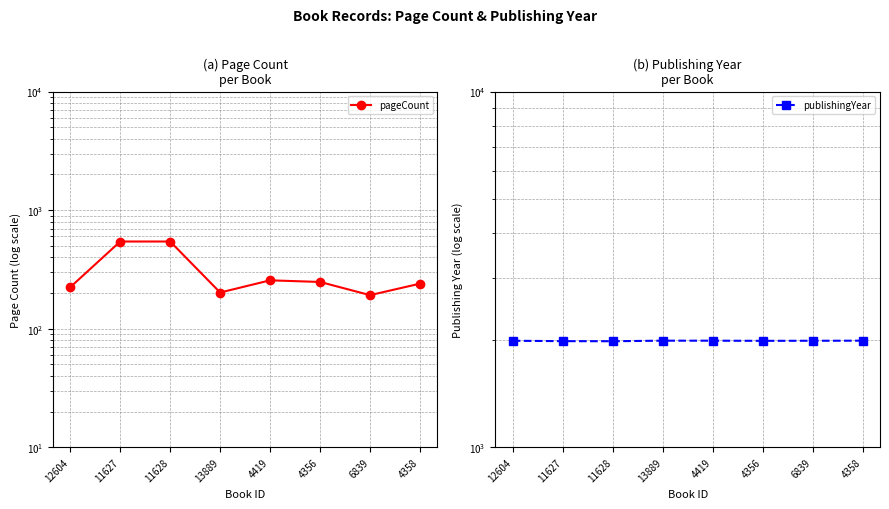

How many series are shown in this chart?

2